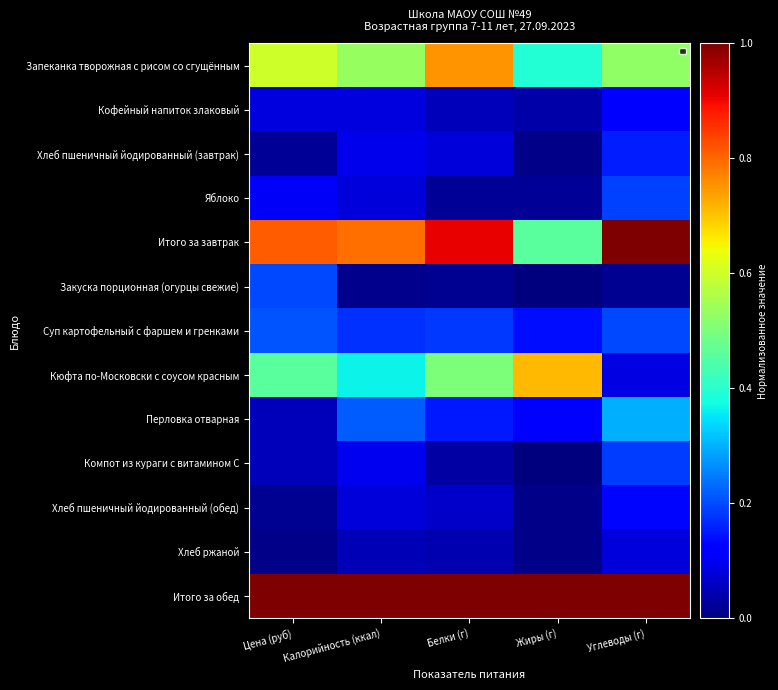

Which category has the highest value across all series?

Углеводы (г)